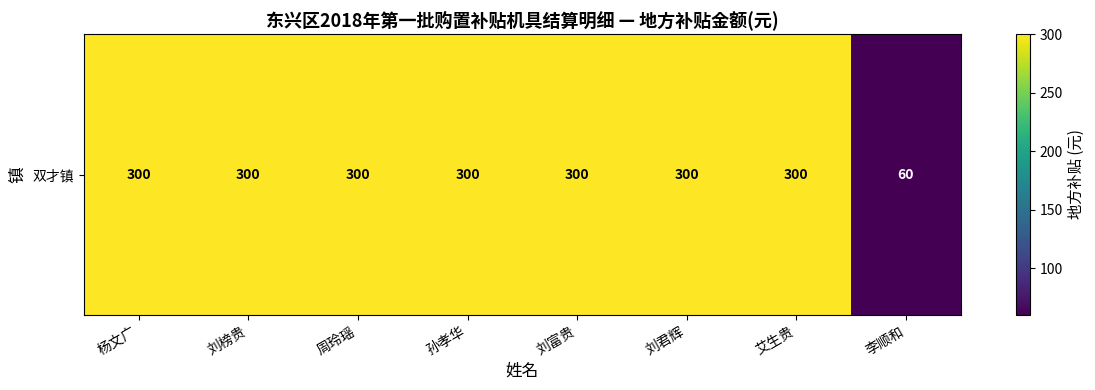

Rank the categories by value from highest to lowest.

杨文广, 刘榜贵, 周玲瑶, 孙孝华, 刘富贵, 刘君辉, 艾生贵, 李顺和